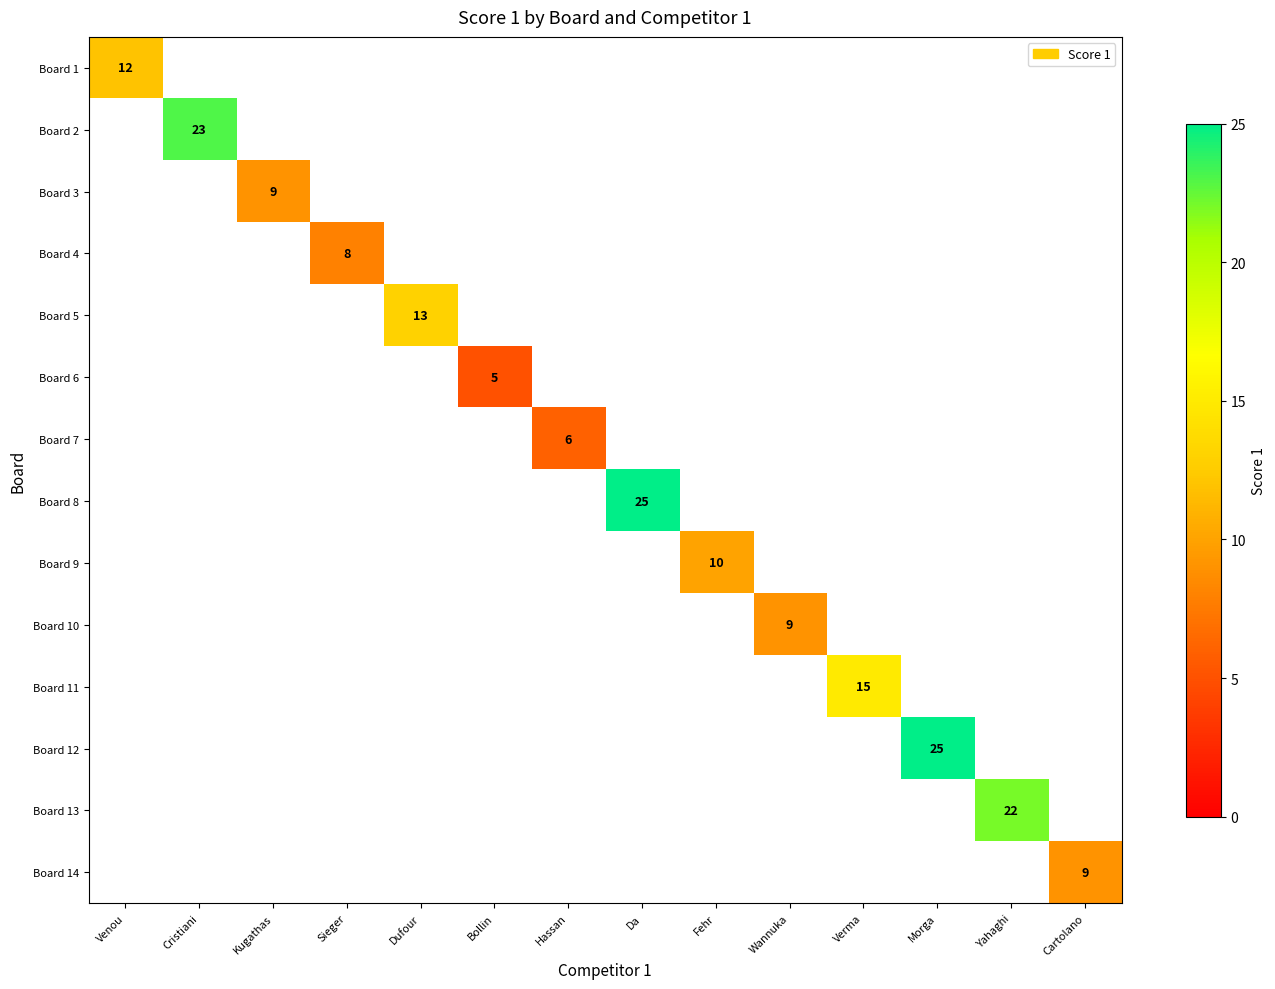

At how many categories does at least one series exceed 5?

13